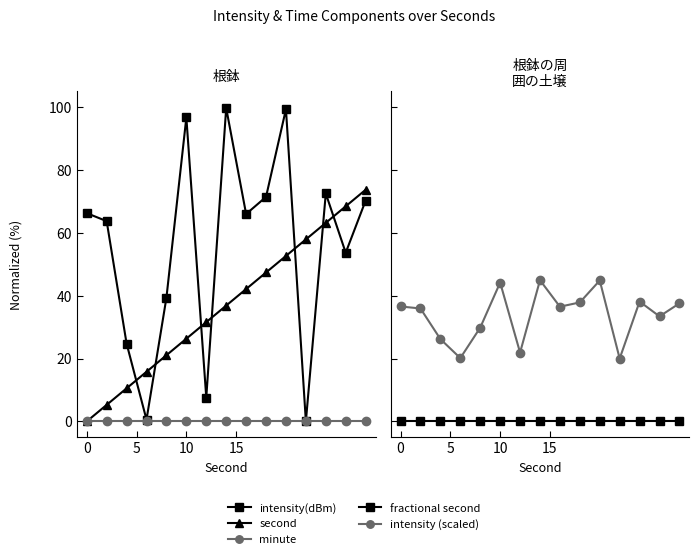

What is the total value across all series at 0?

102.8